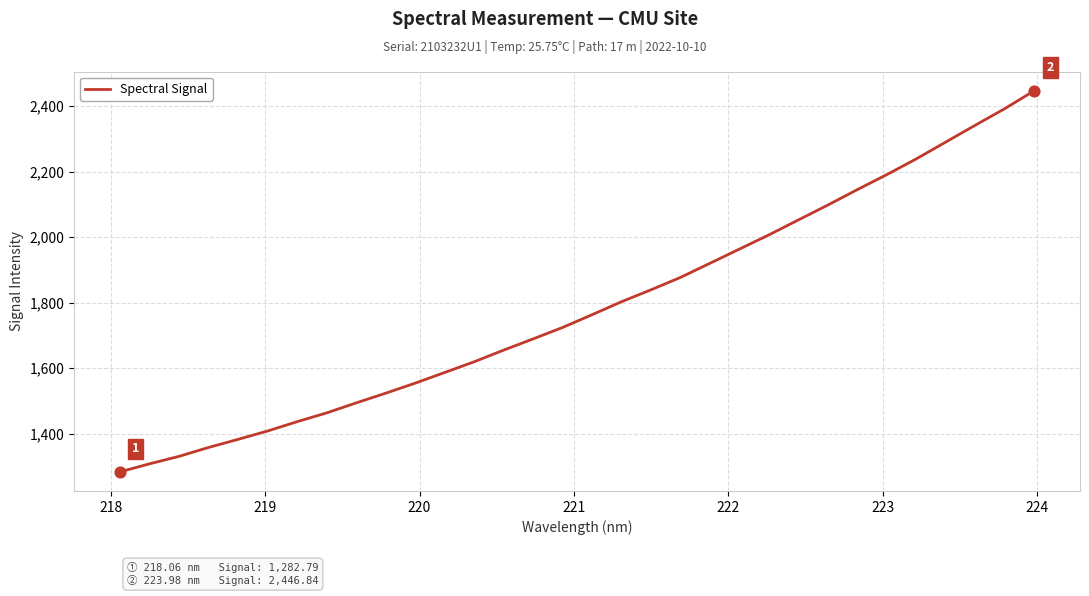

What is the greatest value displayed?

2446.8